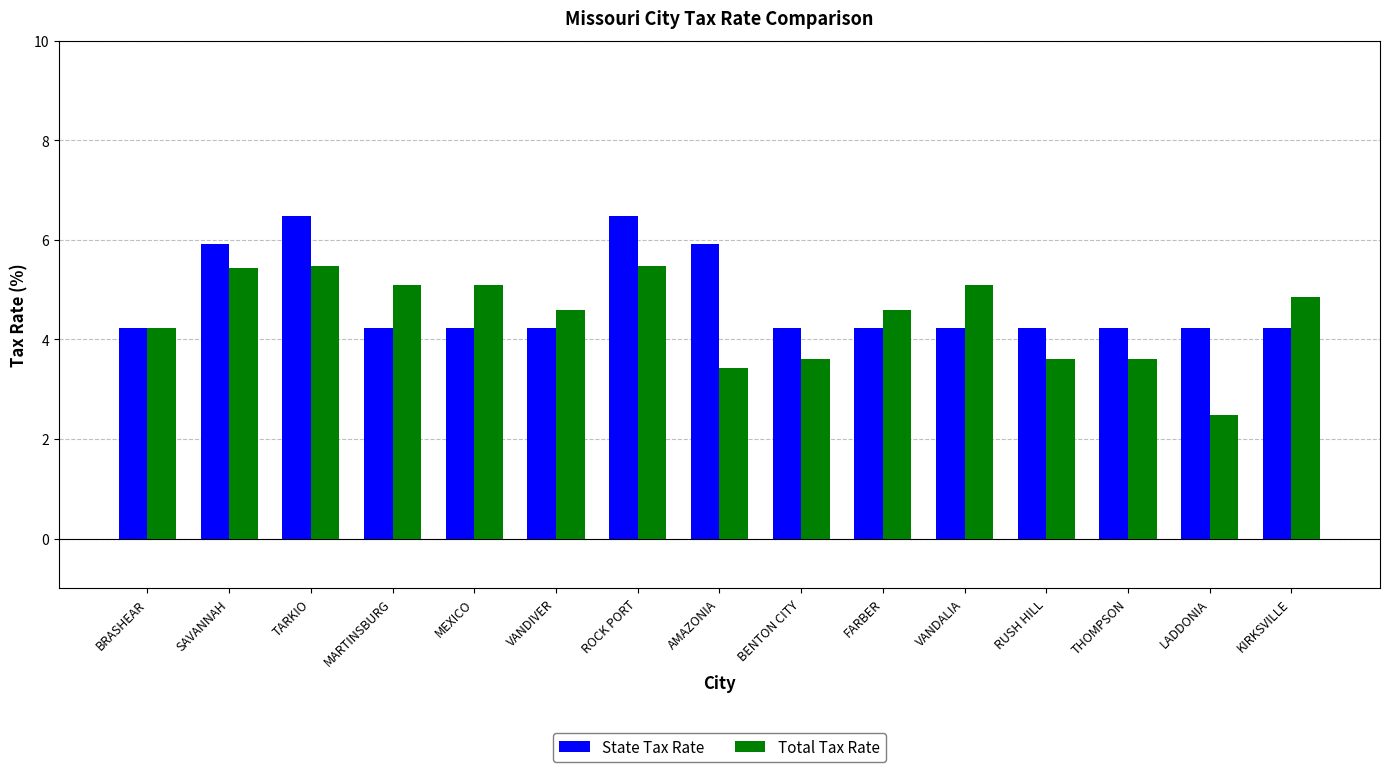

At which label does Total Tax Rate reach its minimum?

LADDONIA